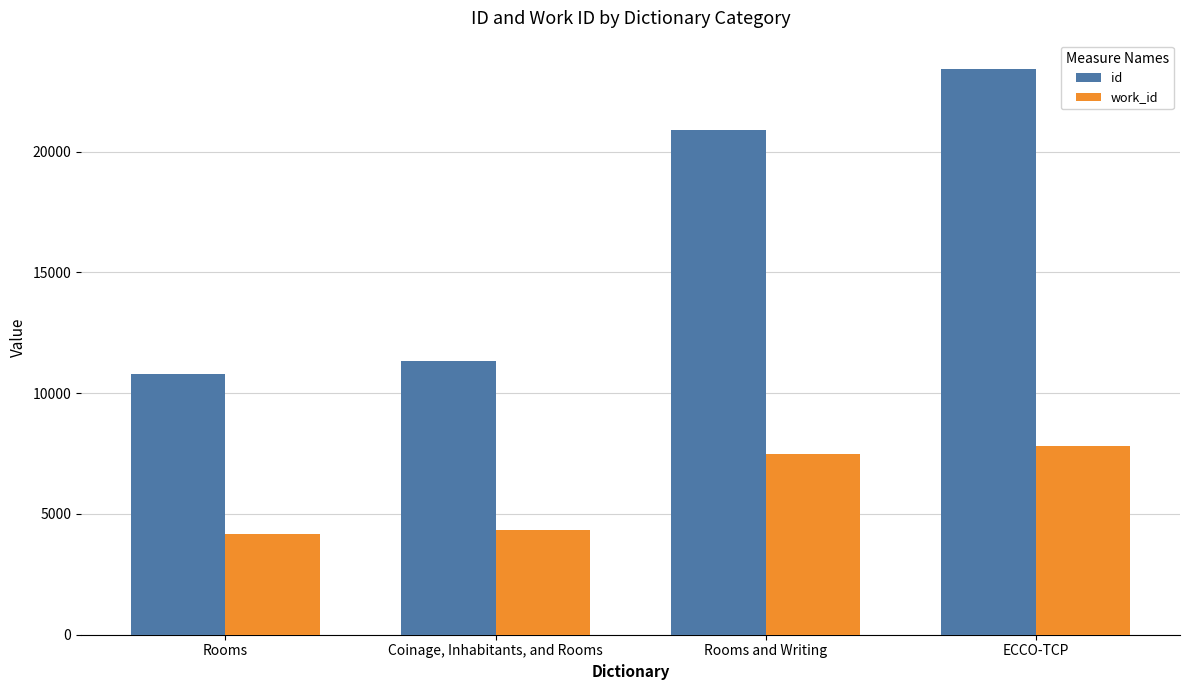

Count the number of data series in this chart.

2